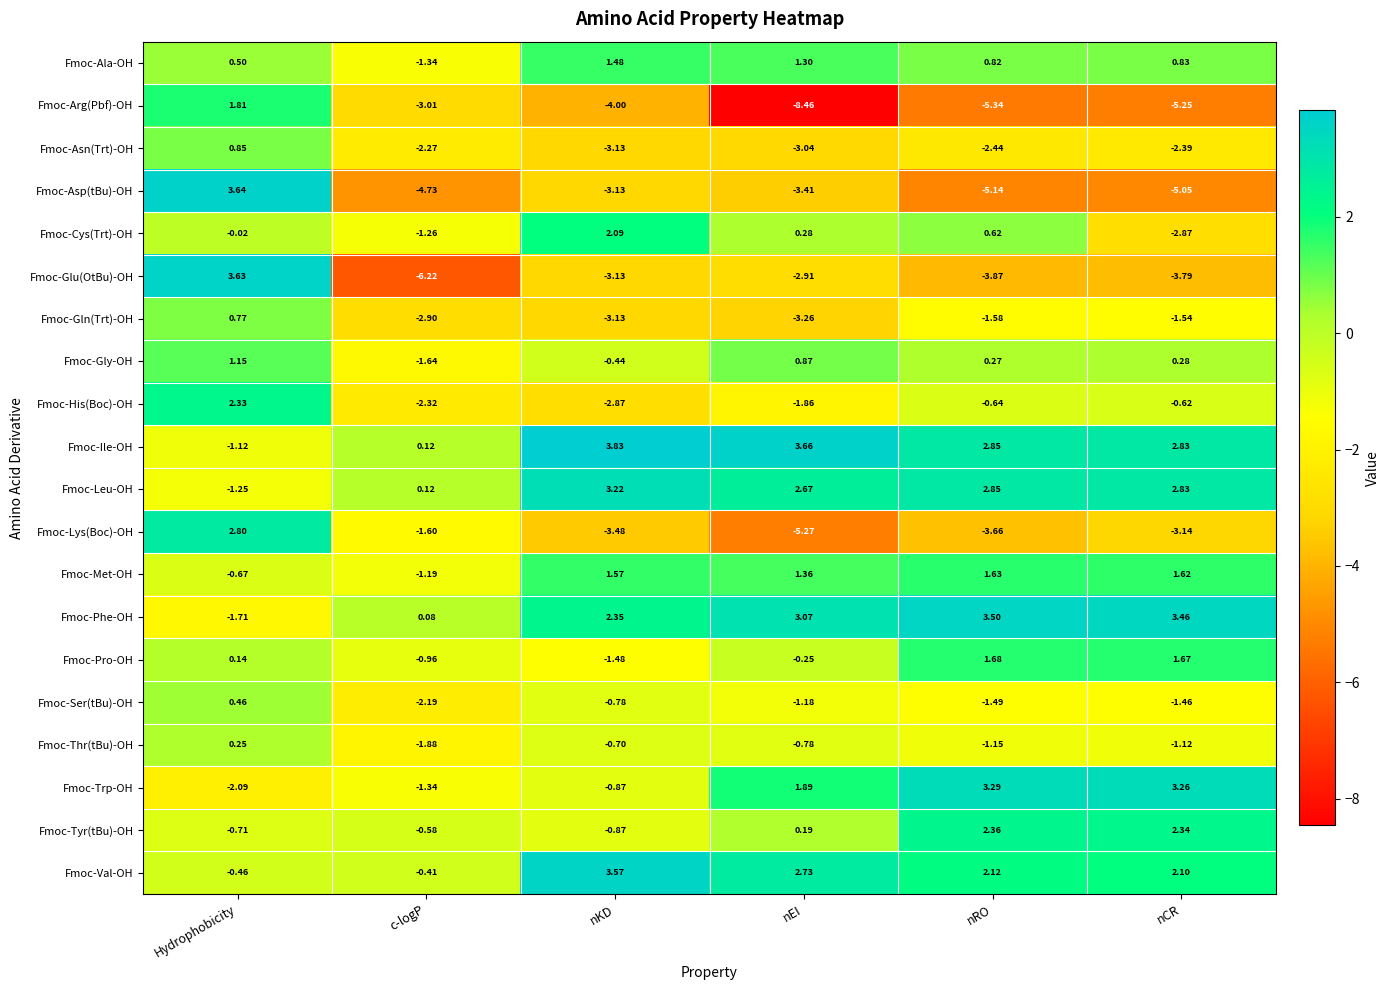

Which series changed the most between nRO and nCR?

Fmoc-Cys(Trt)-OH